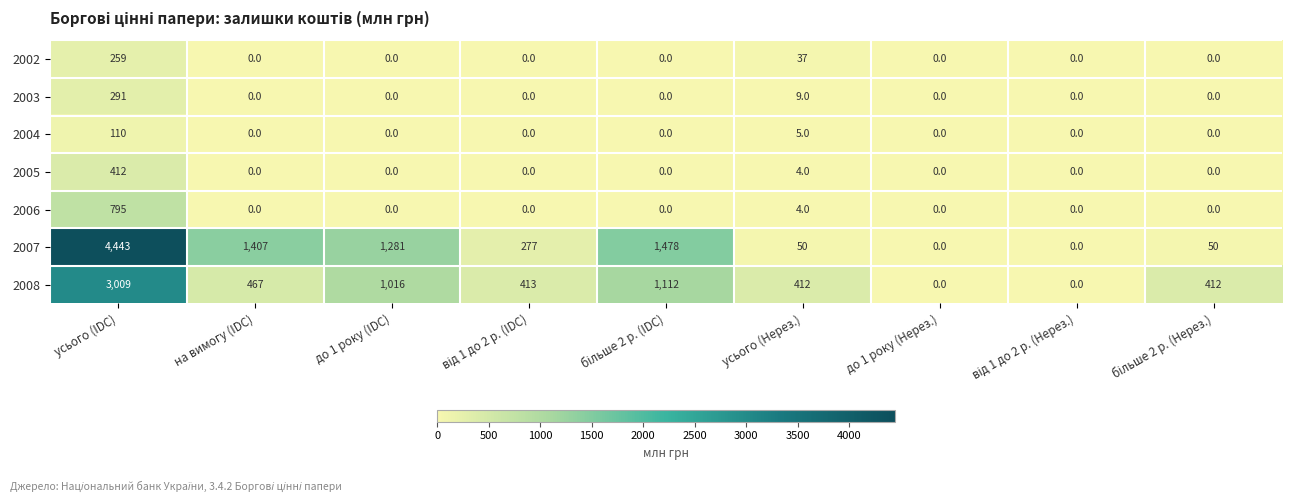

What is the average value of the 2006 series?

89